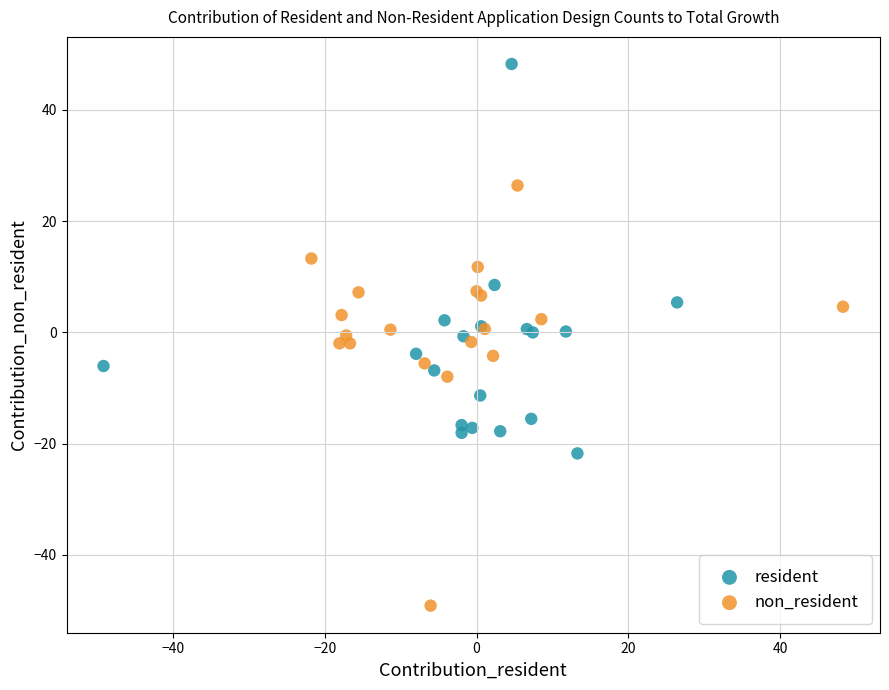

Which series reaches the minimum Y coordinate?

non_resident